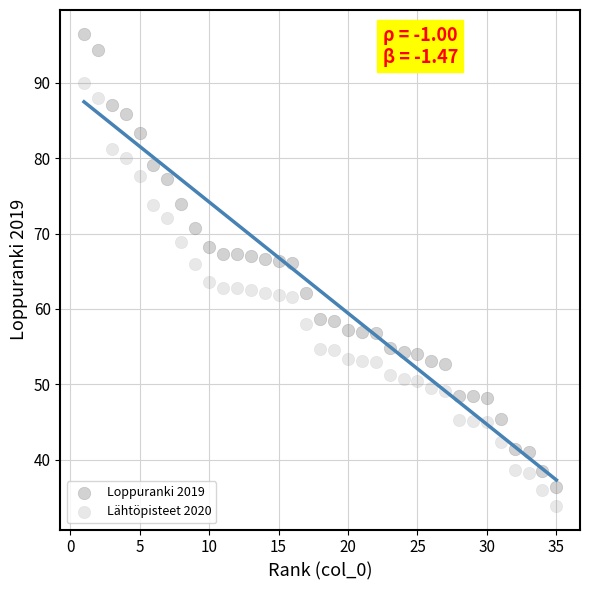

Count the number of points in this scatter plot.

70